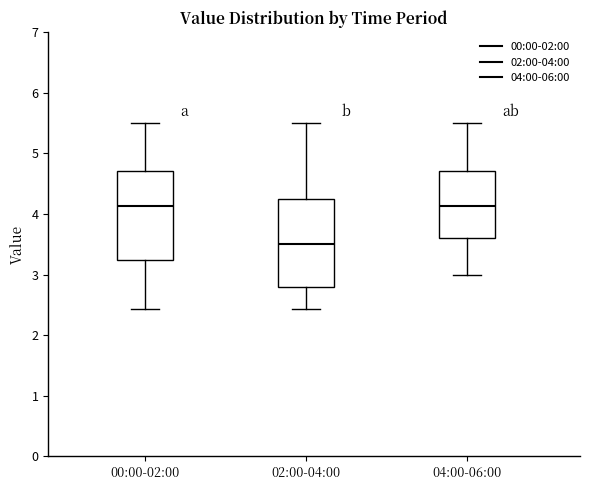

Where does the median line of the box for 02:00-04:00 sit on the y-axis? The values are not printed on the chart, so give them approximately, as read against the axis.

3.5